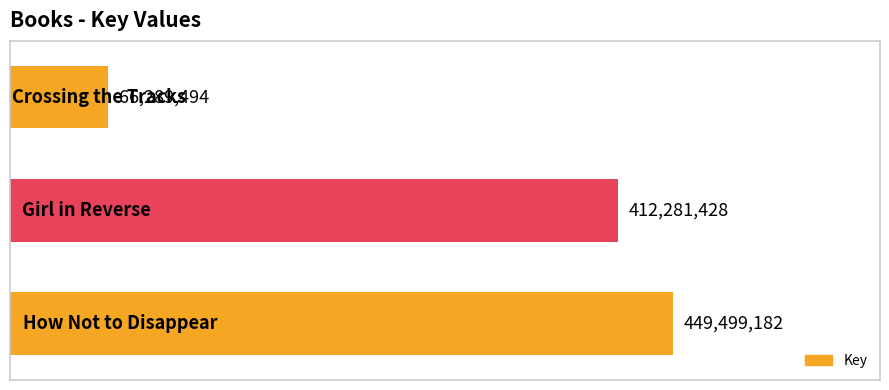

What is the average value?

309356701